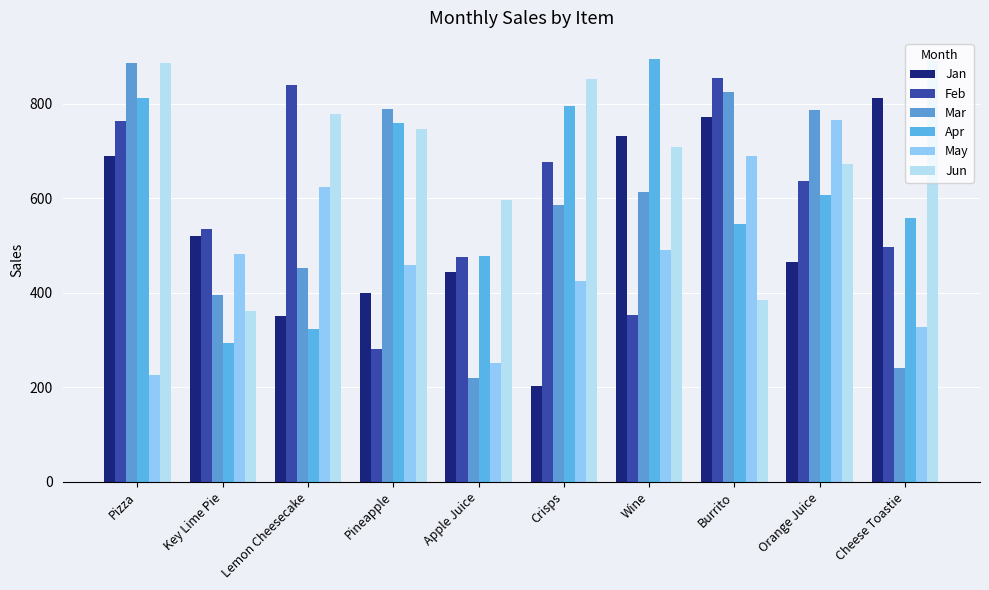

Which category has the lowest value across all series?

Crisps